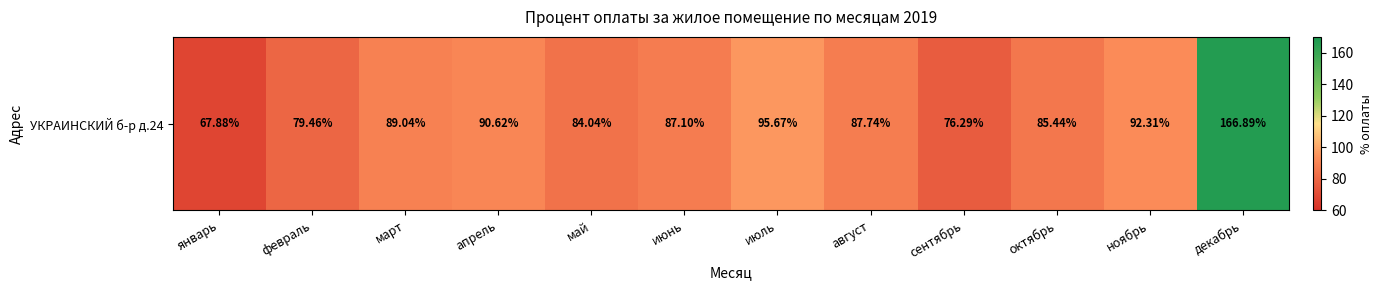

What is the ratio of the value at октябрь to the value at июль?

0.9